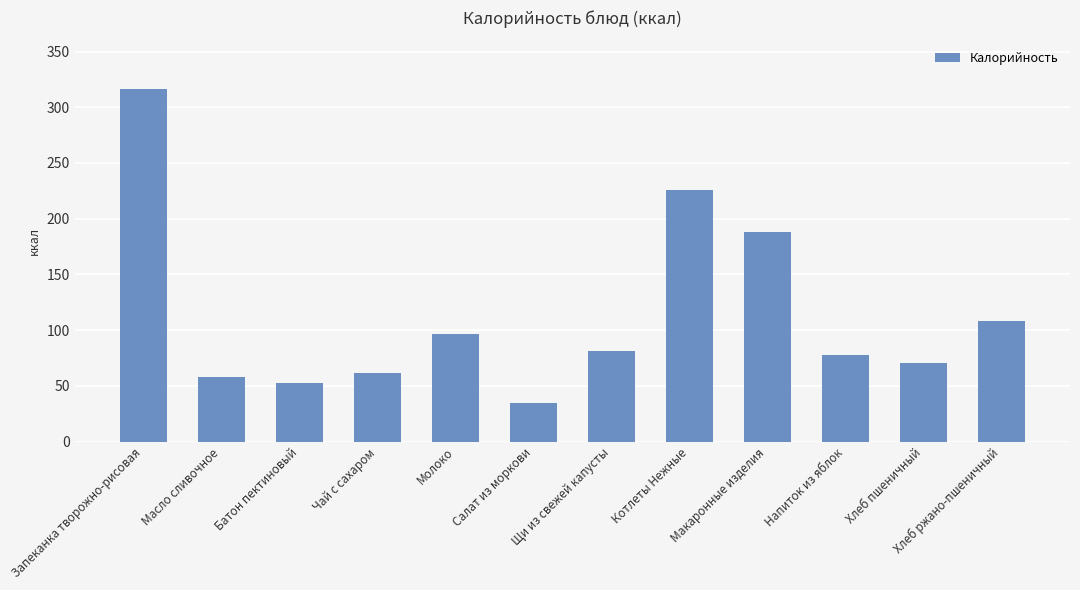

What is the maximum value shown in the chart?

316.8